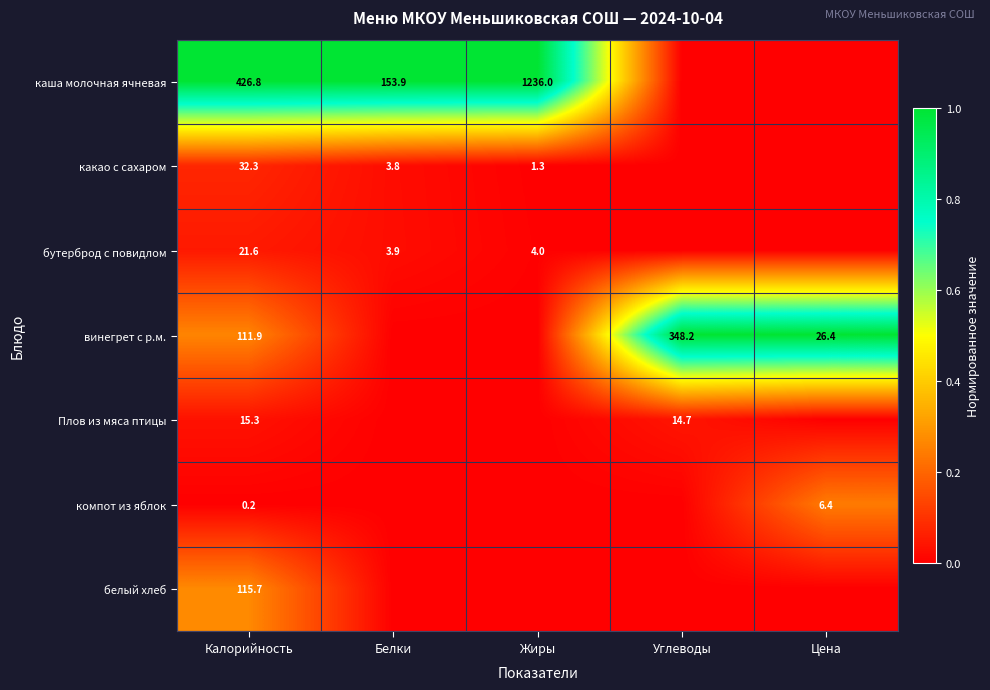

True or false: компот из яблок has a value of 0.0 at Углеводы.

True